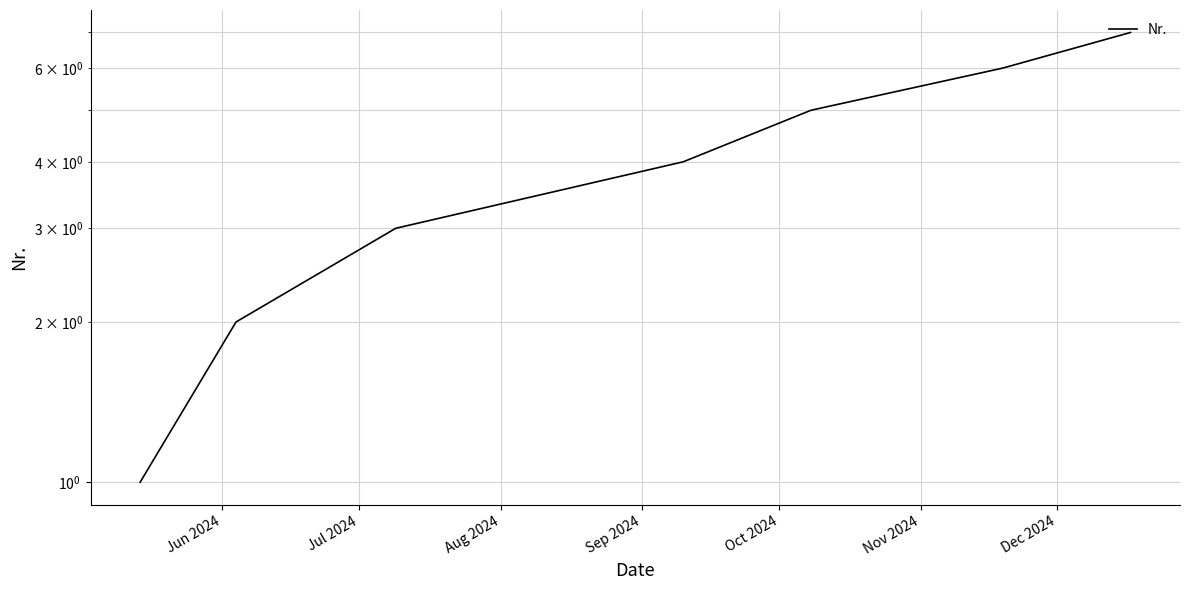

Reading left to right, transcribe all the data shown in this chart.

1	2	3	4	5	6	7